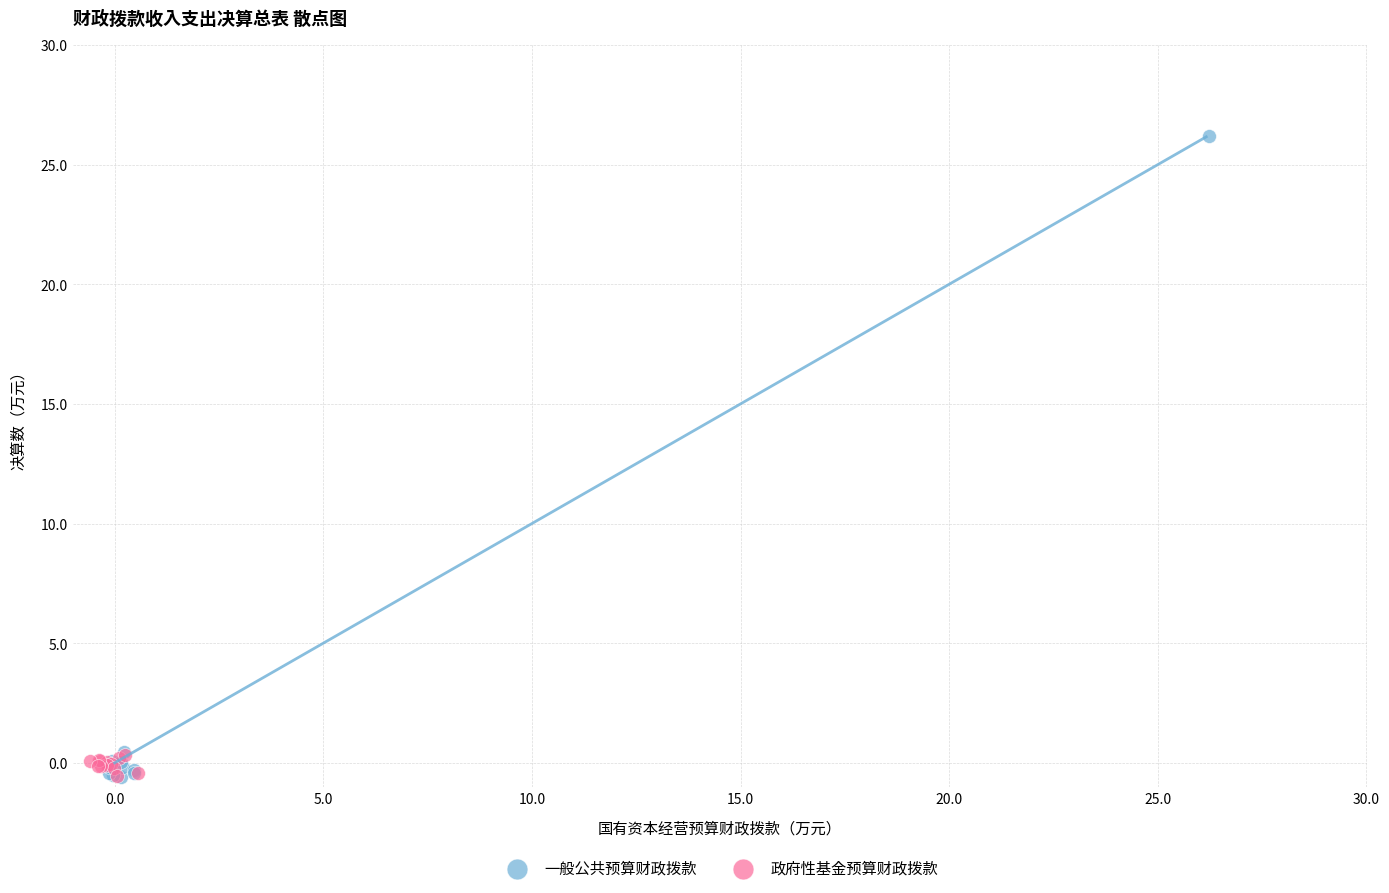

Which series has the widest spread of Y values?

一般公共预算财政拨款